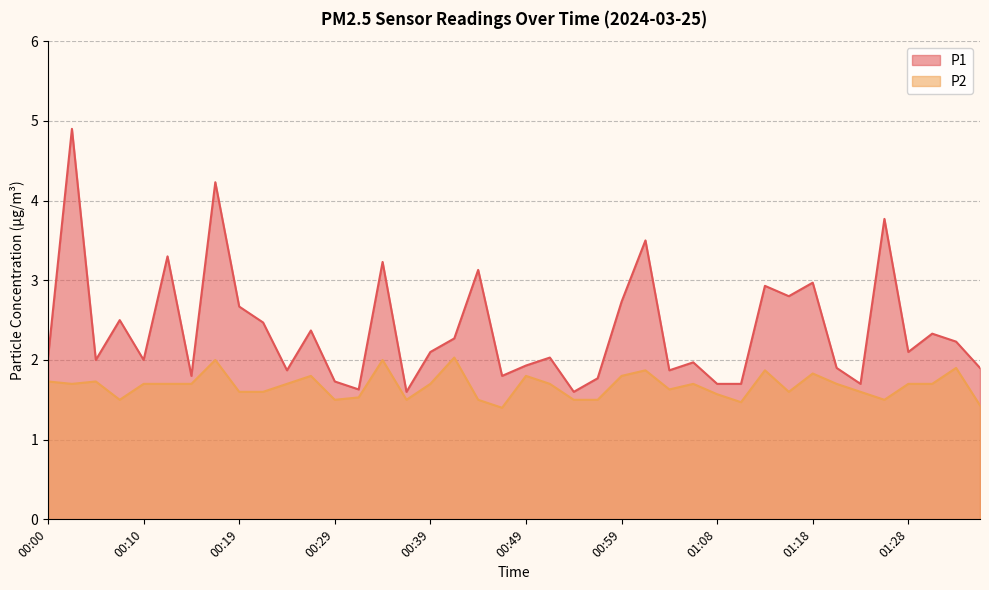

What are all the series names shown in the legend?

P1, P2